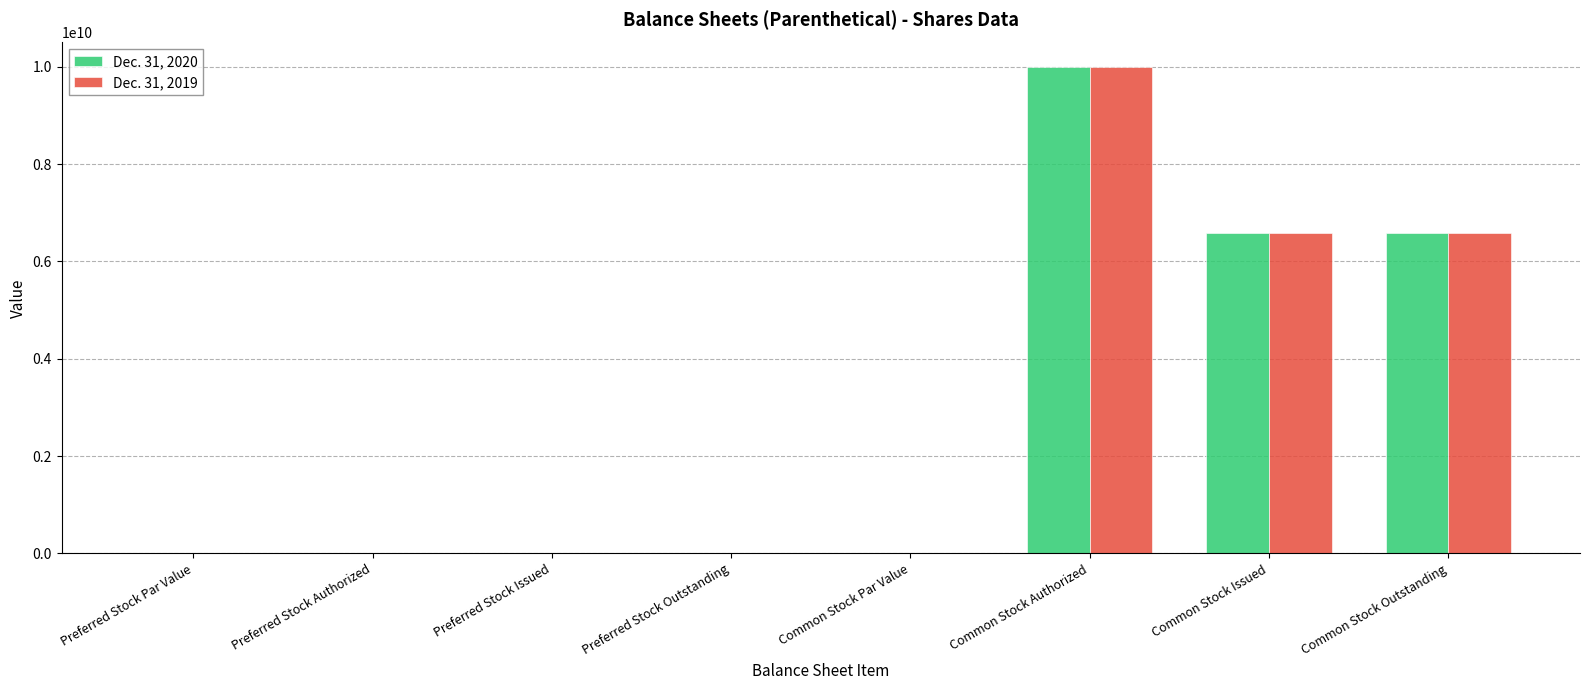

What is the average value of the Dec. 31, 2019 series?

2897213206.0